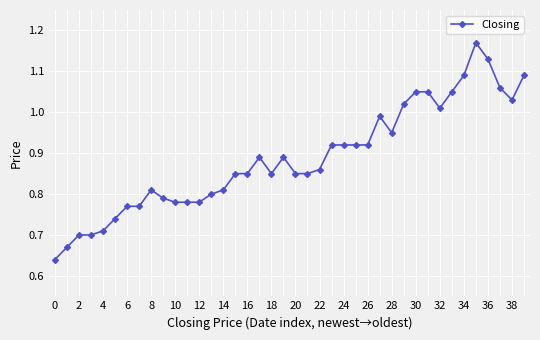

True or false: there are more than 2 points higher than both neighbors.

True